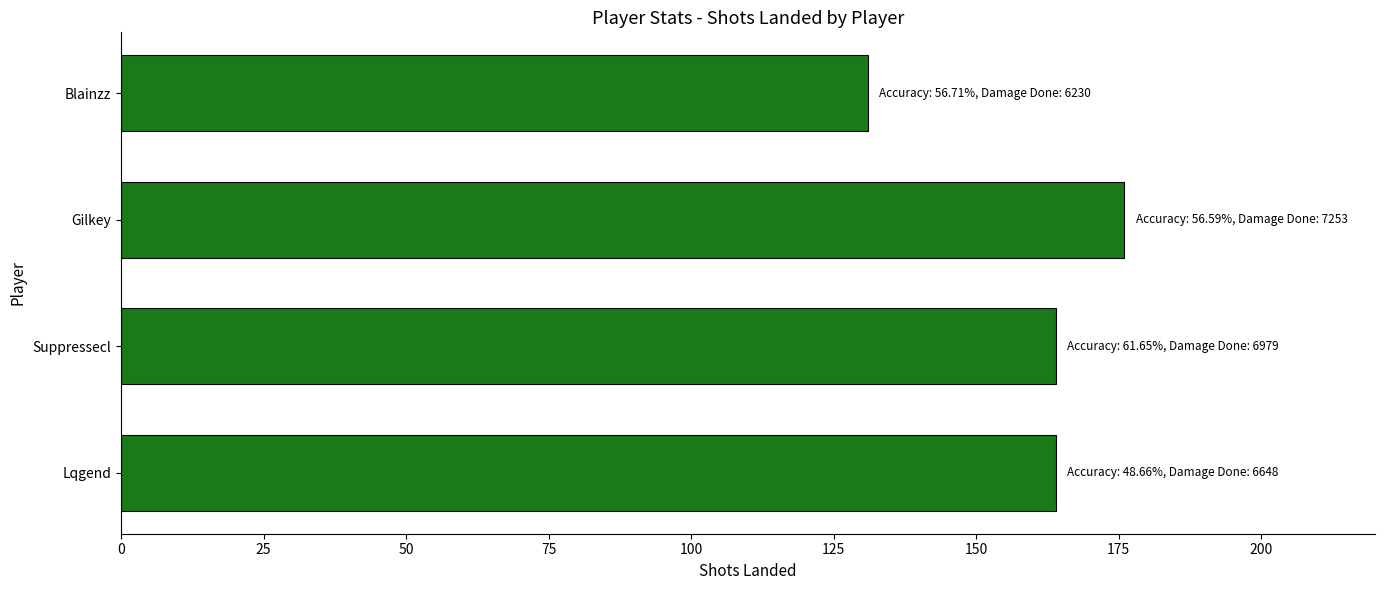

Approximately how many times larger is the value at Blainzz compared to Suppressecl?

0.8